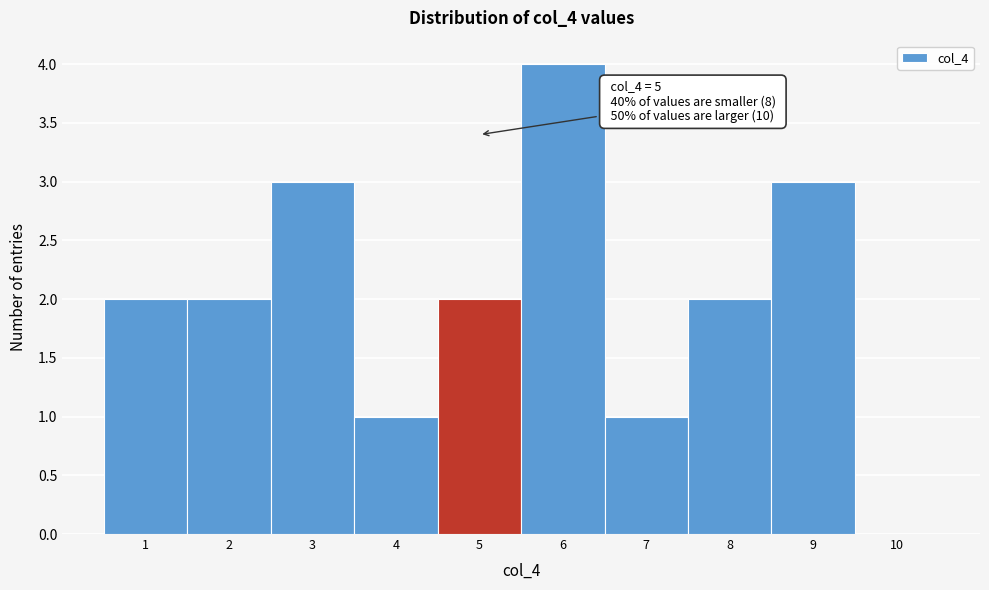

Over which range of the x-axis is the bar tallest?

5.5 to 6.5